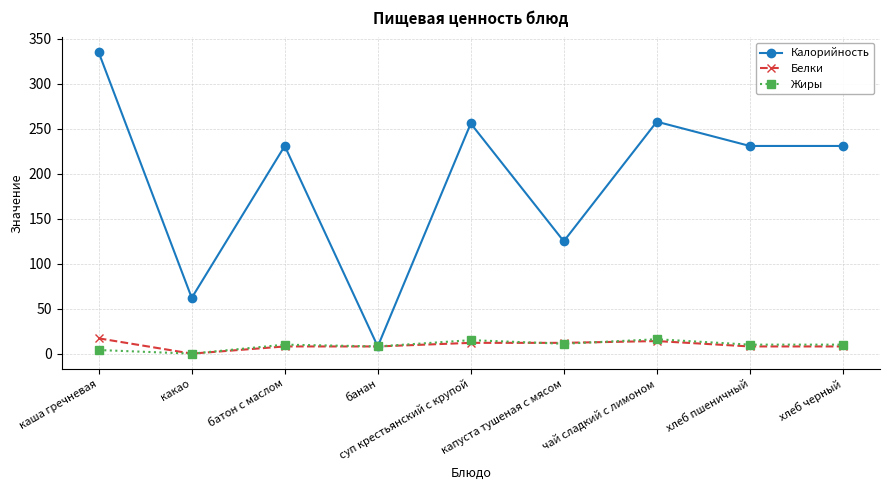

At which label does Калорийность first exceed 231?

каша гречневая